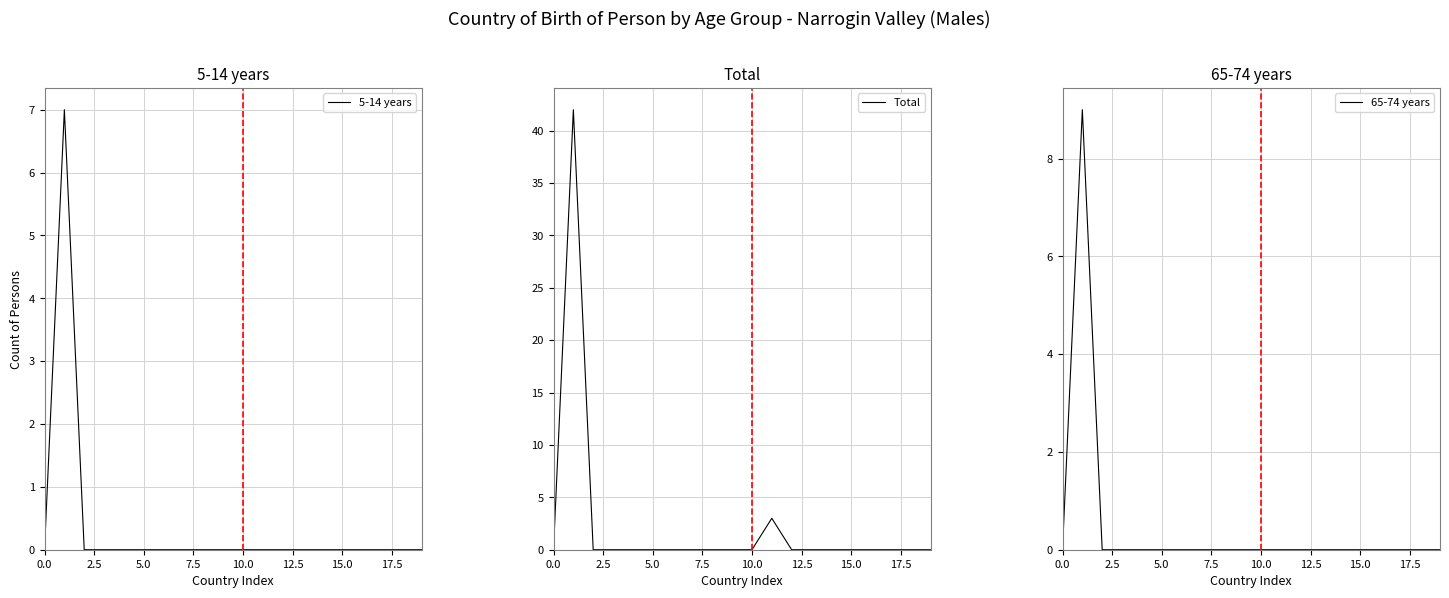

What is the label of the 11th point from the left?

10